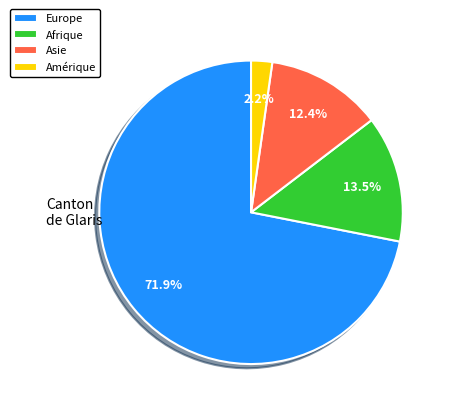

What percentage do Afrique and Europe together represent?

85.4%